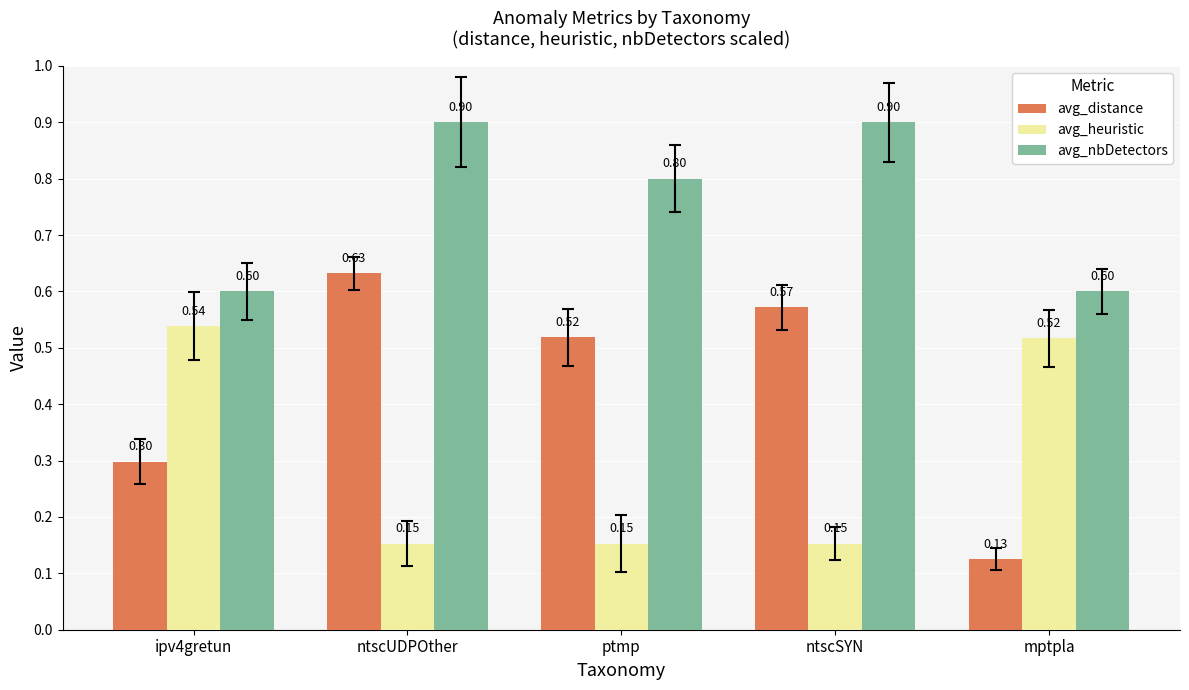

What position from the left is ptmp?

3